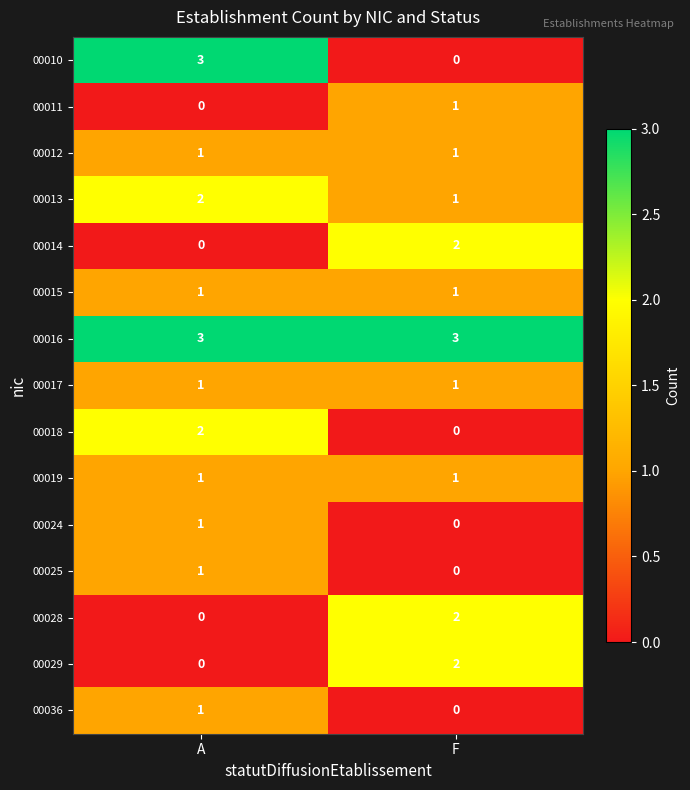

At which label does 00024 reach its minimum?

F